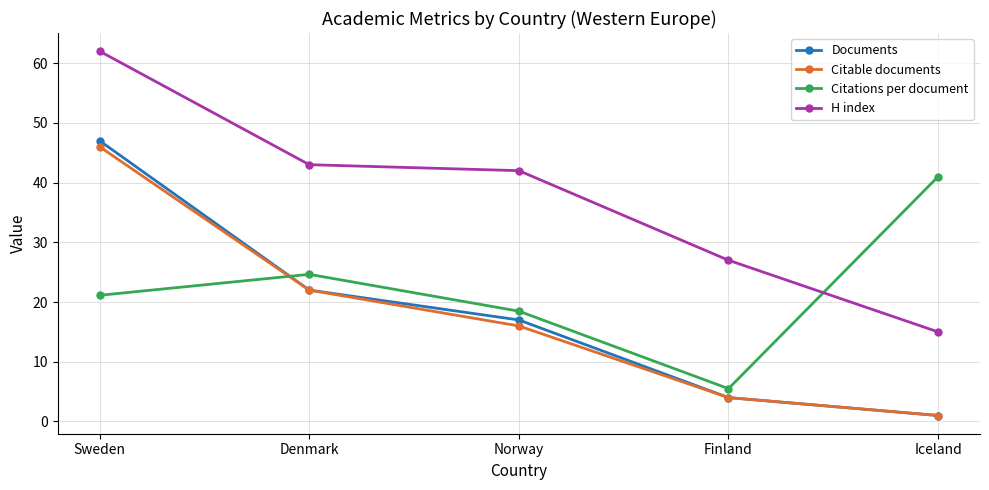

What is the difference between the highest and lowest values at Norway?

26.0